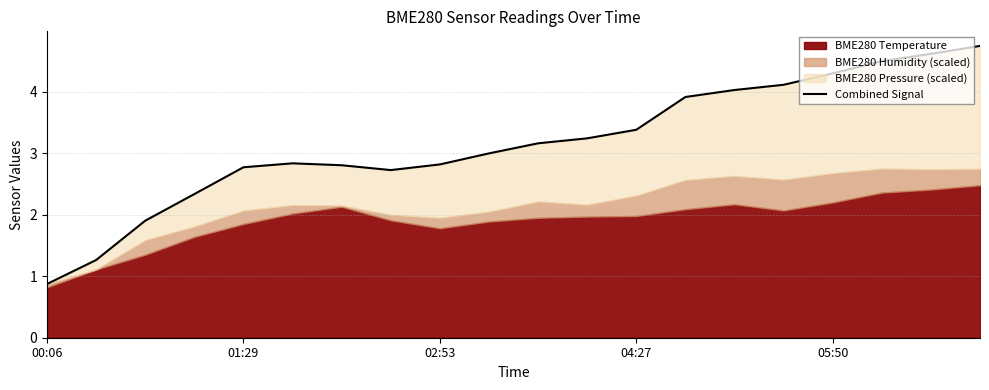

Where does the data first go above 3?

10